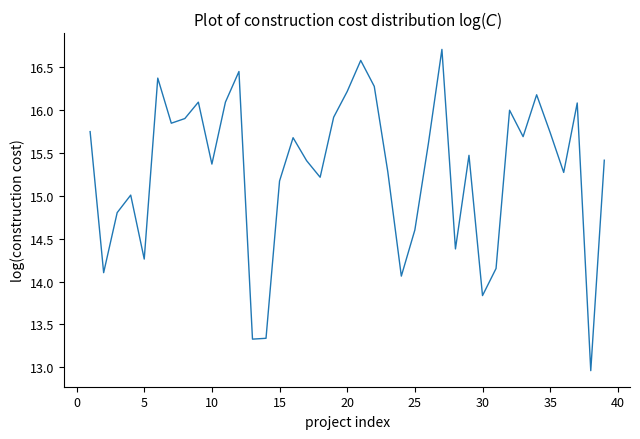

What is the smallest value displayed?

13.0